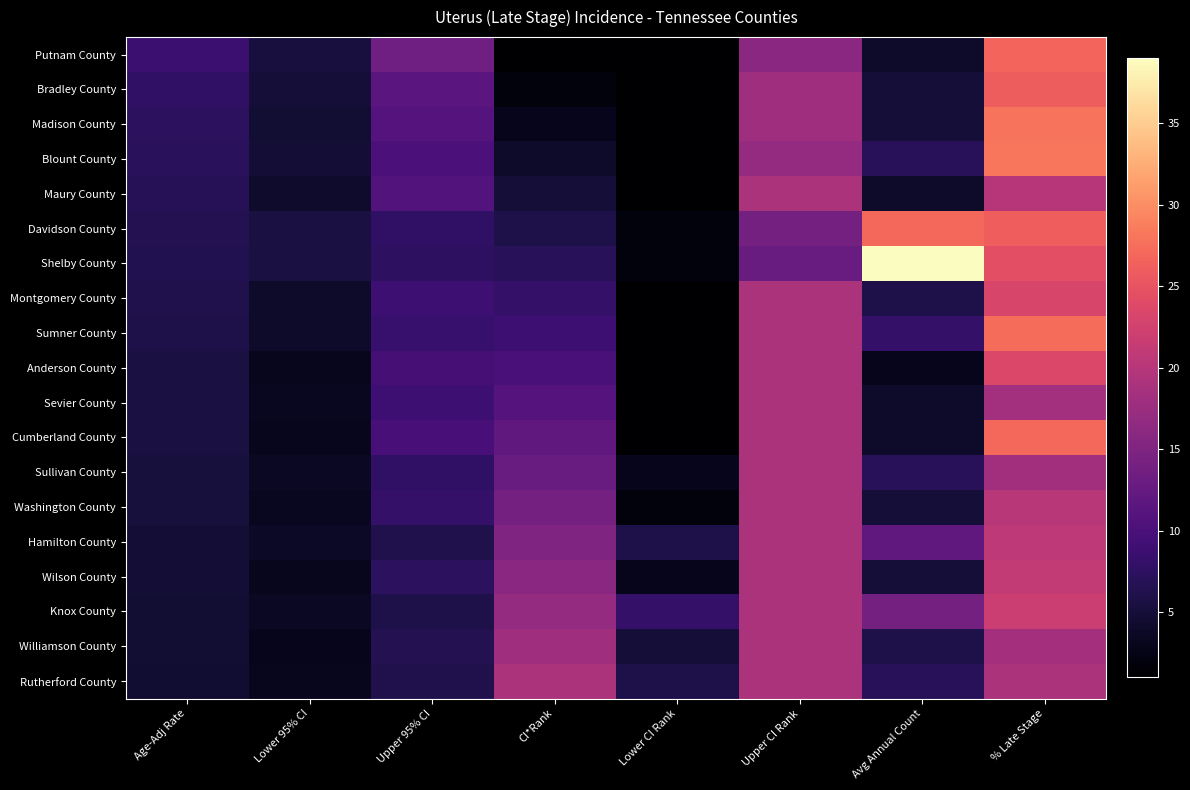

How many categories are shown in the chart?

8